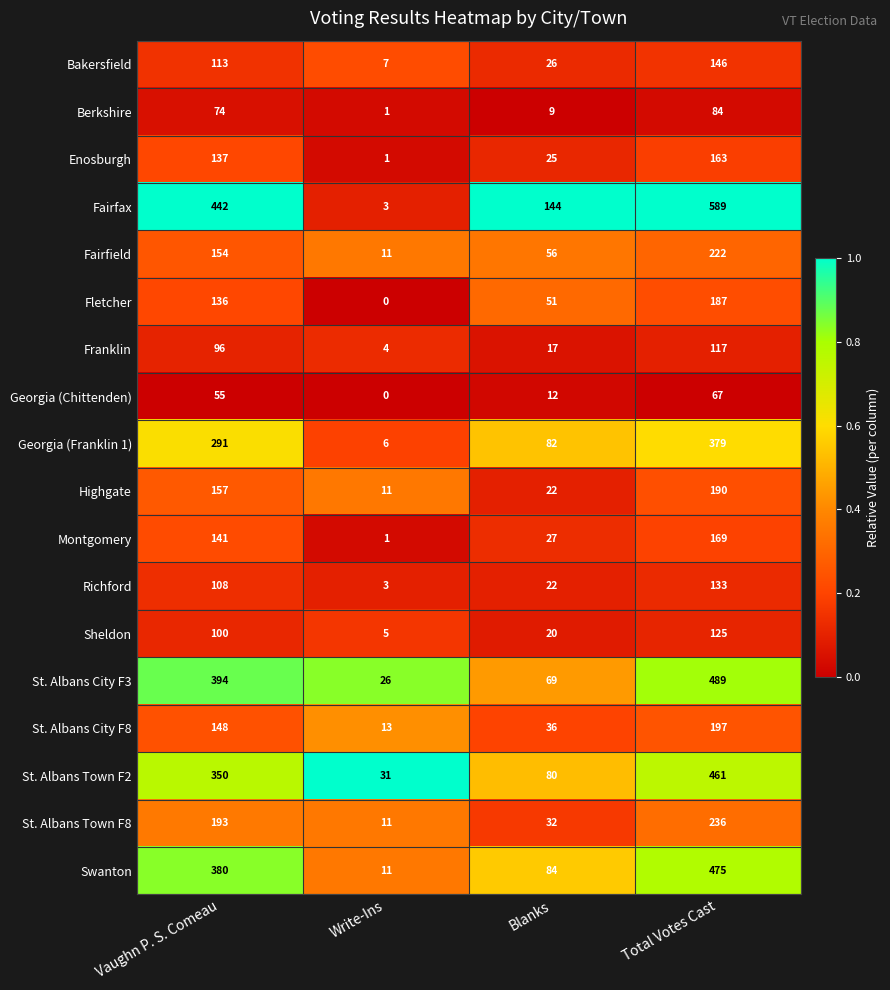

Read the Montgomery value at Total Votes Cast, to the nearest 10.

170